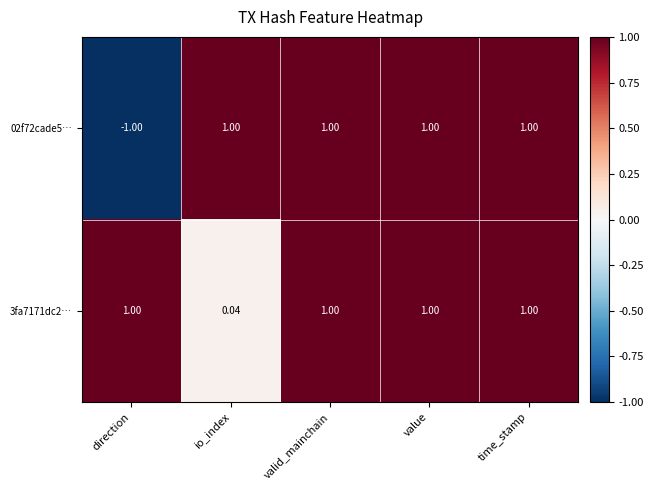

Is the value of 3fa7171dc2… at io_index greater than the value of 02f72cade5… at io_index?

No